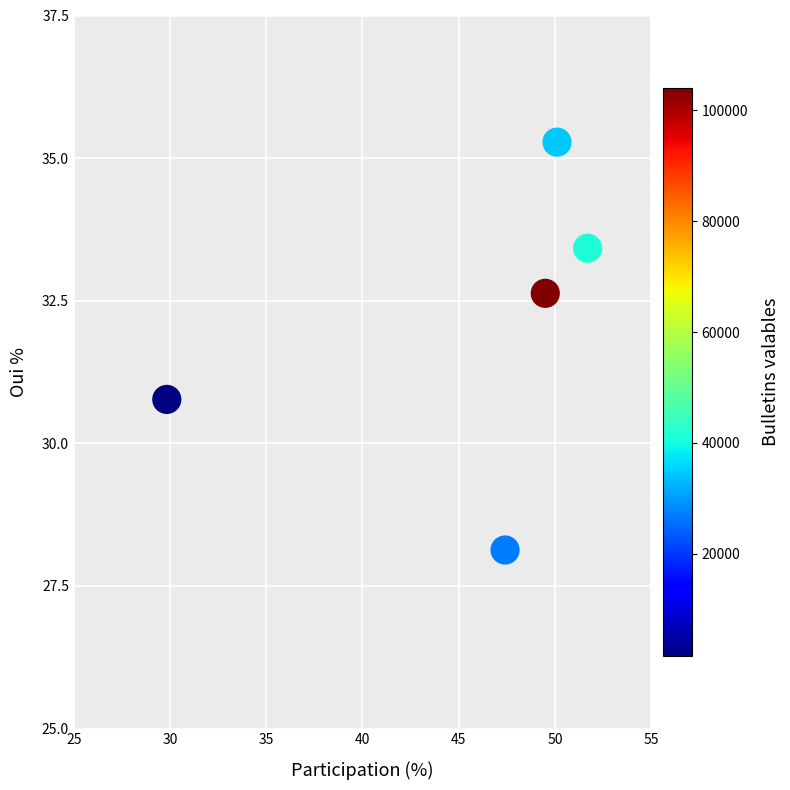

What Y value in the scatter plot is closest to 31?

30.8